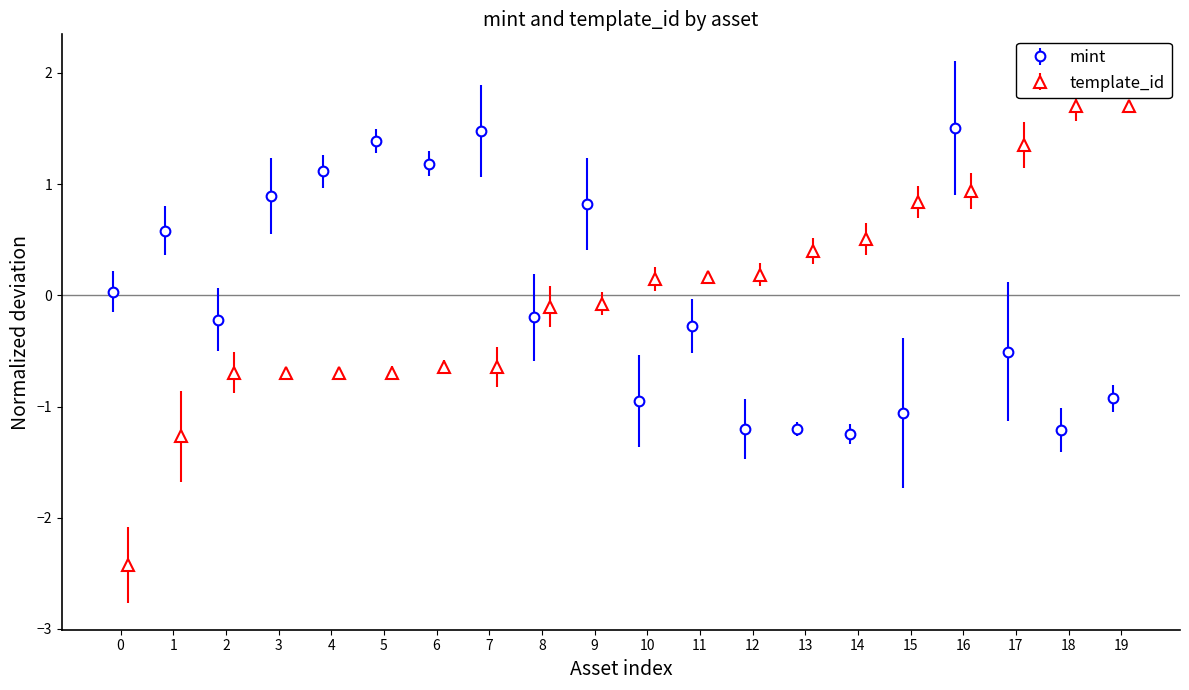

What is the highest value of the mint series?

1.5